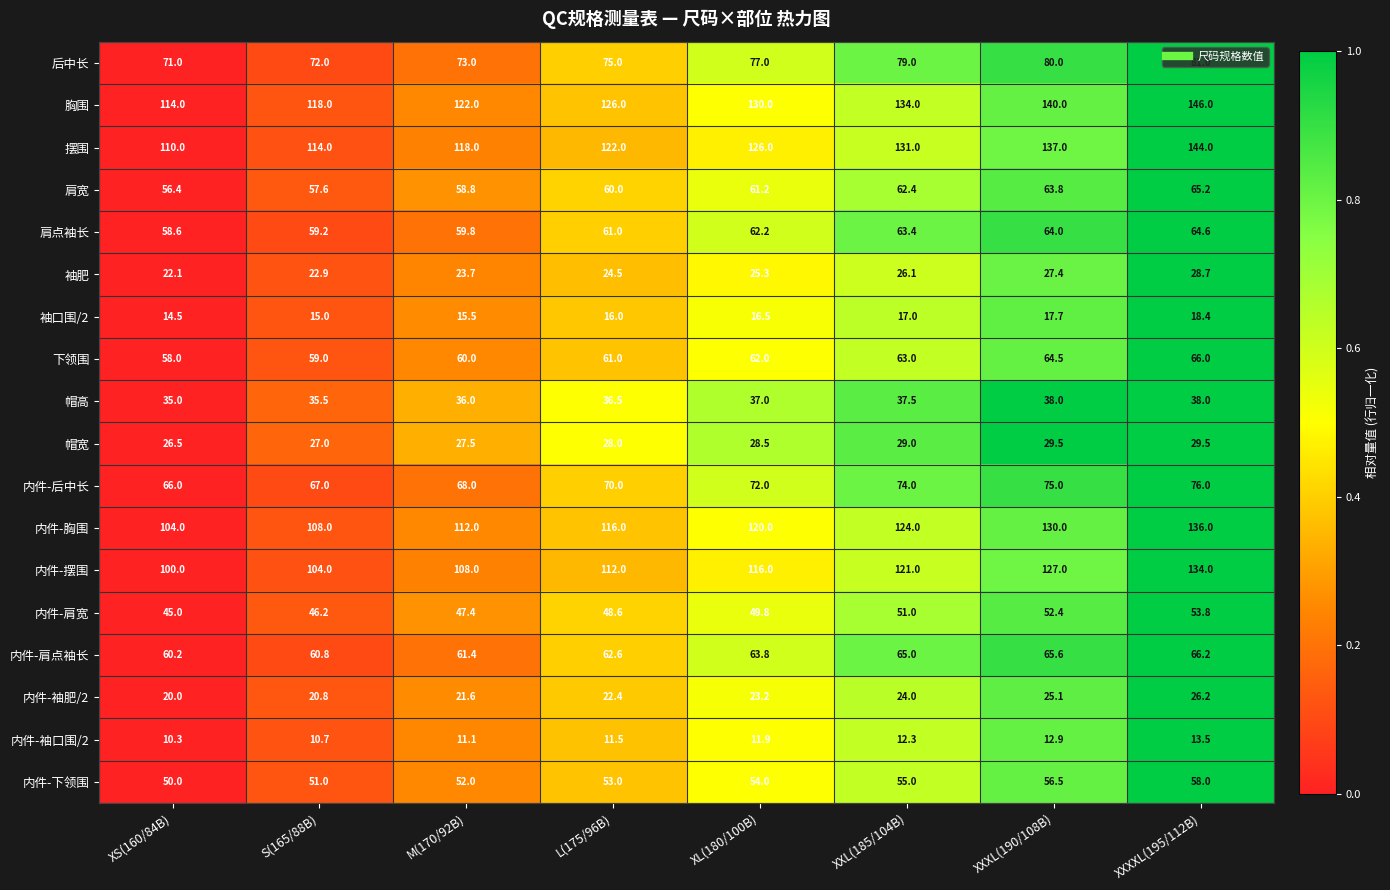

At which label is 帽宽 closest to 28?

L(175/96B)